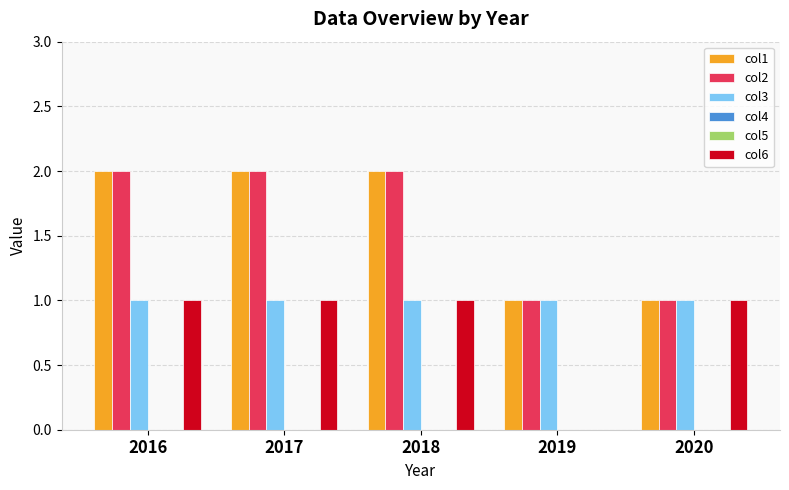

What is the difference between the maximum and minimum values in the col1 series?

1